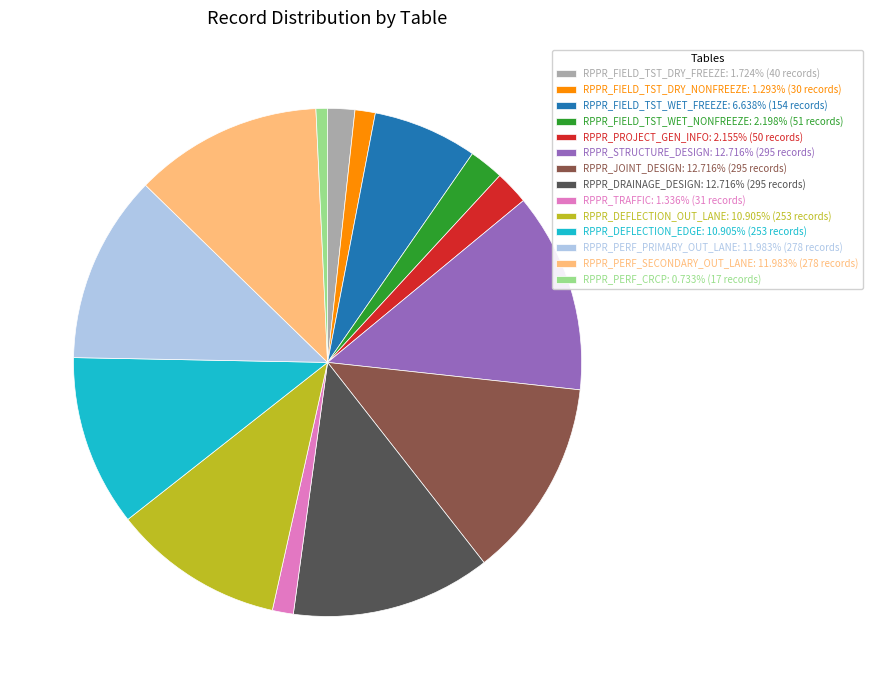

Do RPPR_DRAINAGE_DESIGN: 12.716% (295 records) and RPPR_STRUCTURE_DESIGN: 12.716% (295 records) together represent more than half of the pie?

No